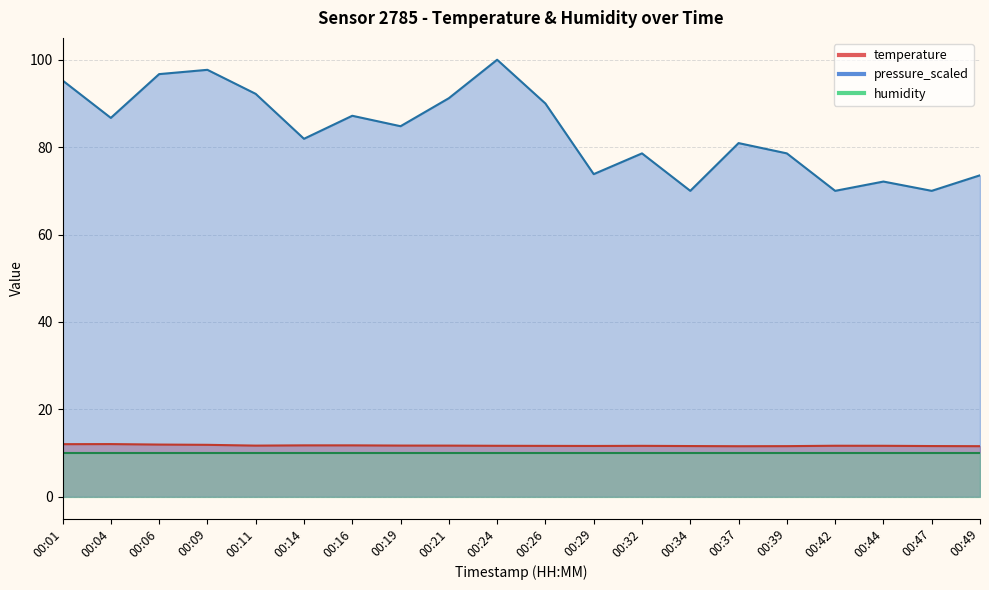

How many interior local peaks does the temperature series have?

3